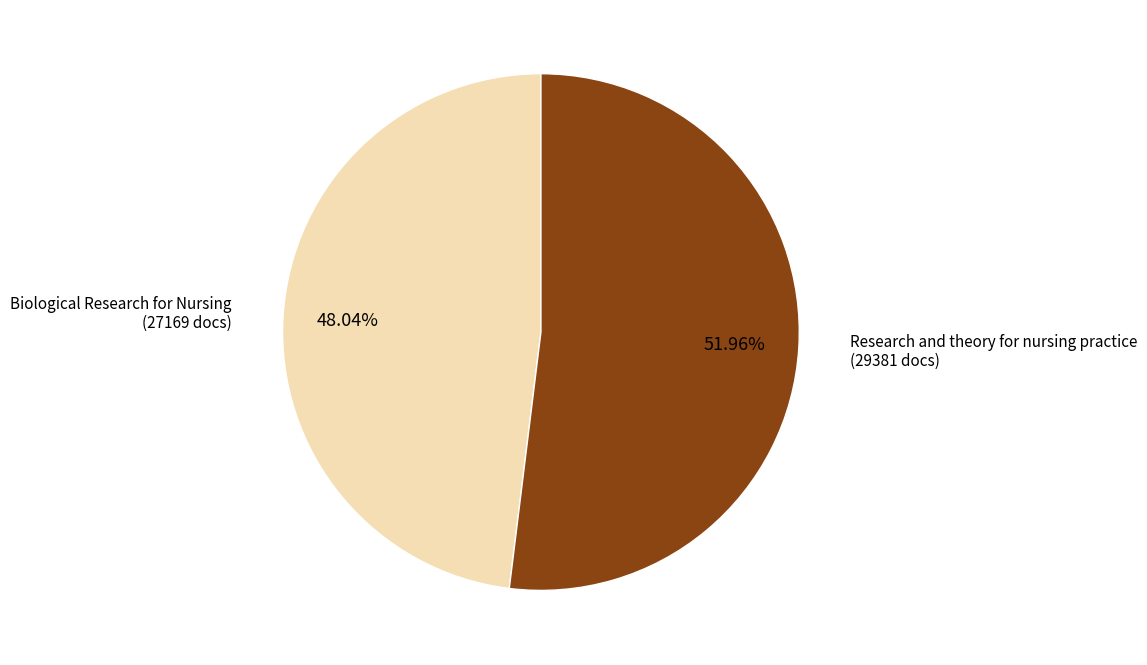

Is there a majority slice in this chart?

Yes